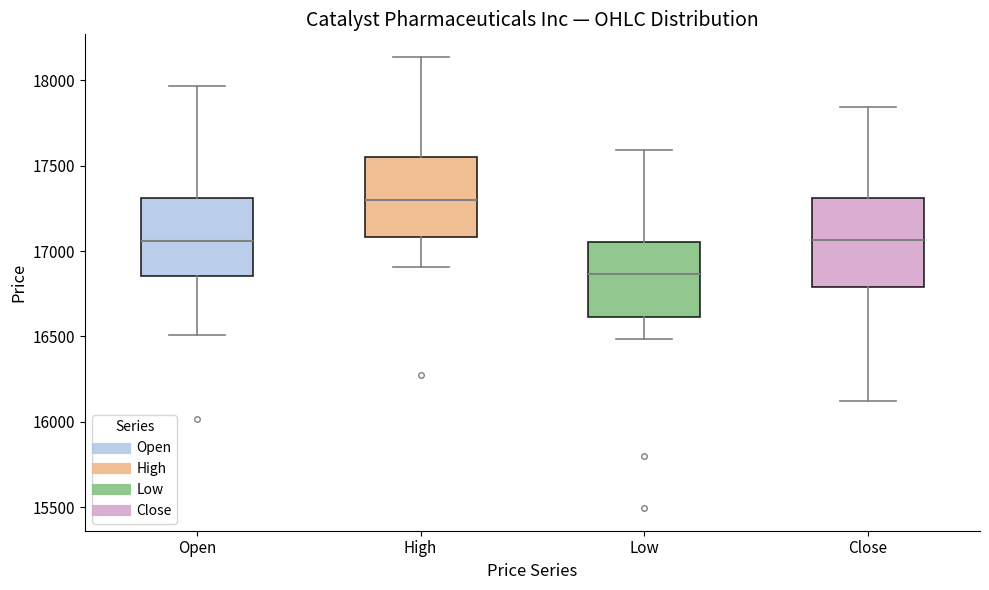

Reading left to right, transcribe this box plot: for each box, give where its median line is, the range the box spans, and where its two whiskers end, as read against the y-axis. The values are not printed on the chart, so give them approximately, as read against the axis.

Open: median 17050, box 16850 to 17300, whiskers 16500 to 17950
High: median 17300, box 17100 to 17550, whiskers 16900 to 18150
Low: median 16850, box 16600 to 17050, whiskers 16500 to 17600
Close: median 17050, box 16800 to 17300, whiskers 16100 to 17850